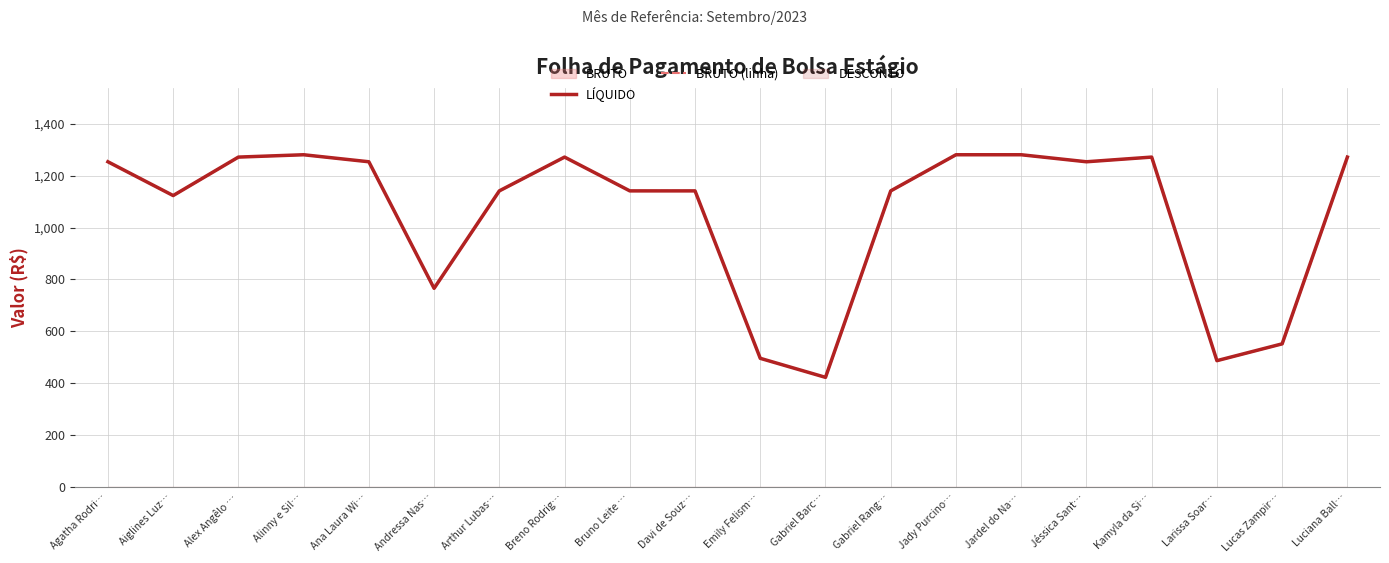

What is the label of the 20th point from the right?

Agatha Rodri…